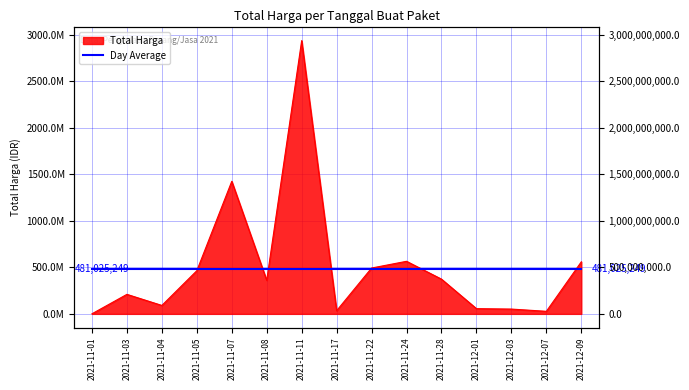

The value at 2021-11-17 is 47389792. True or false?

False